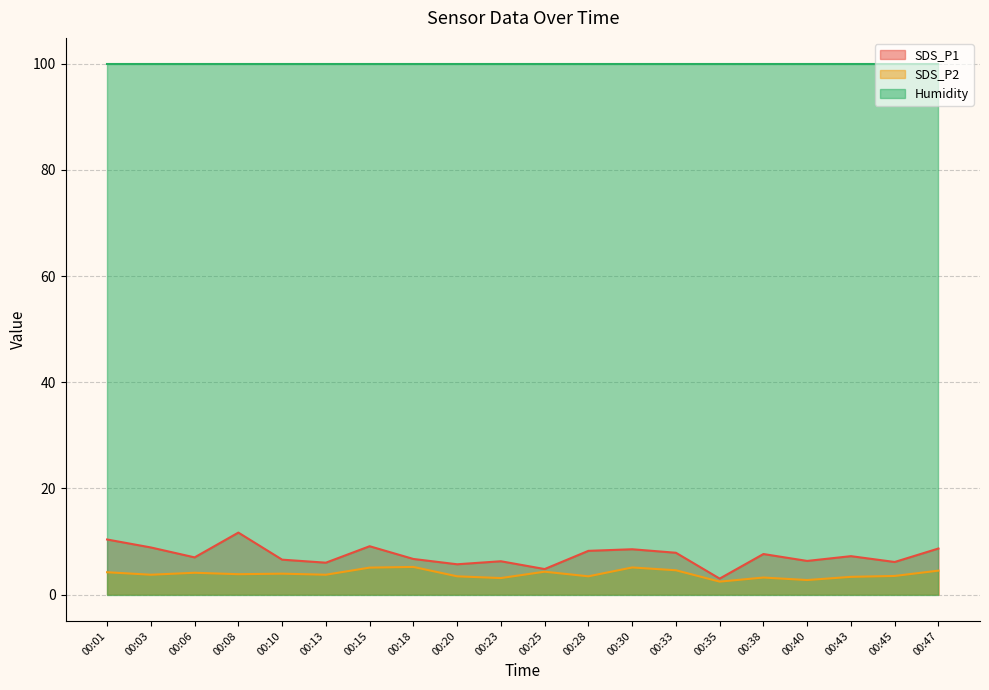

What is the minimum value shown in the chart?

2.4